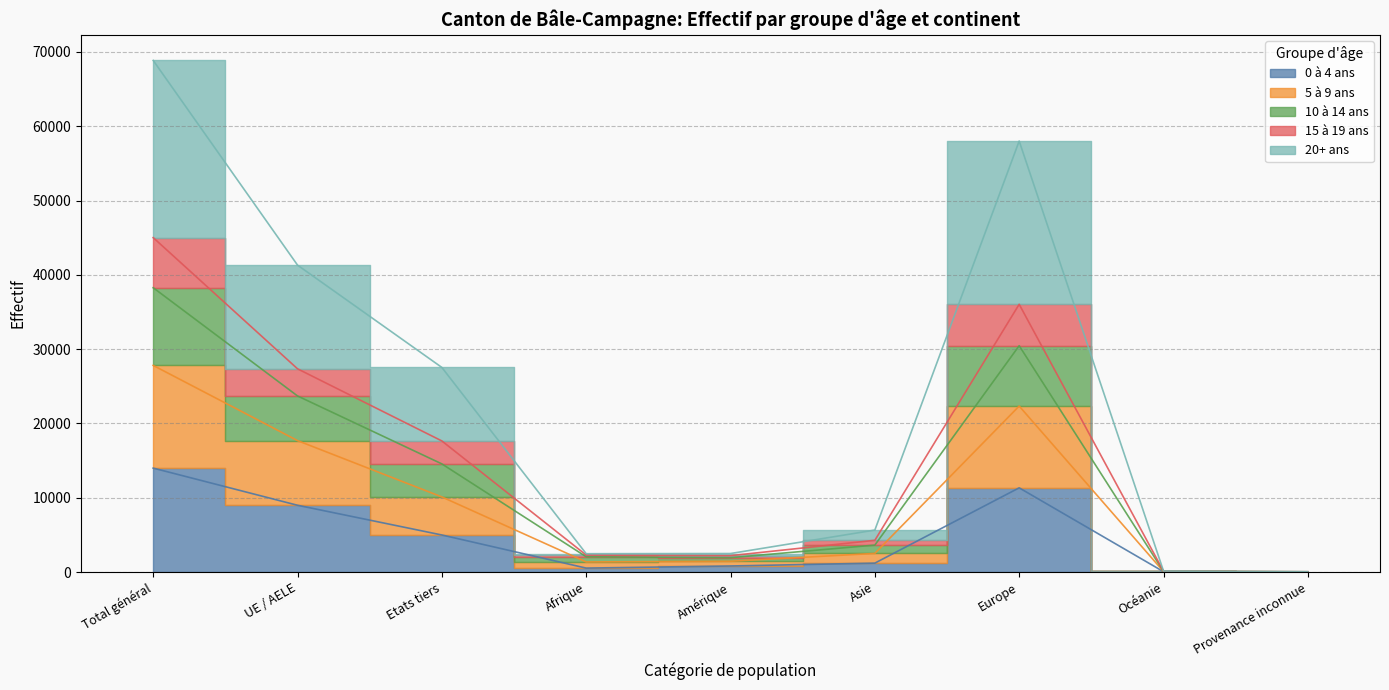

Which has a higher value, Europe or Océanie?

Europe